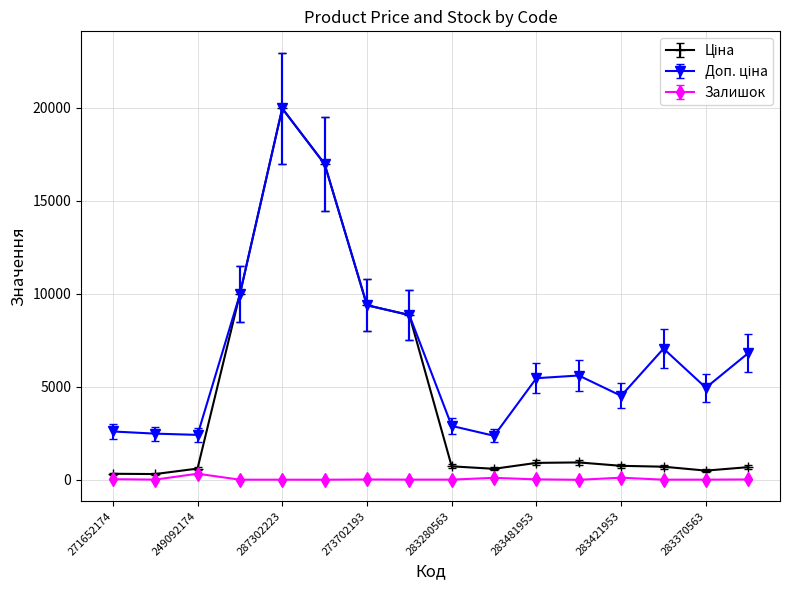

What is the average value of the Залишок series?

44.6